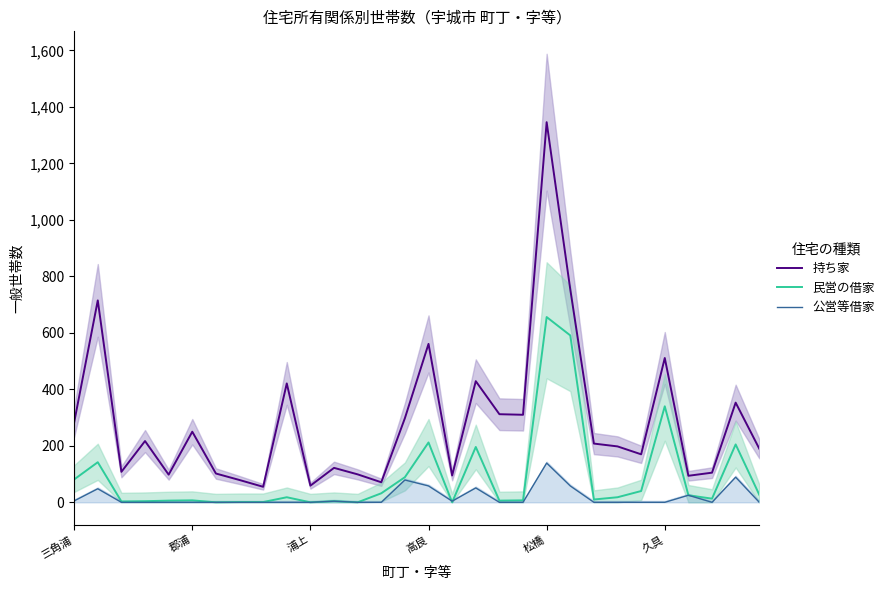

Reading left to right, list all the values displayed in this chart.

持ち家: 283	715	108	217	98	250	102	79	55	421	59	122	99	71	298	561	95	429	312	310	1346	754	208	198	170	511	94	105	353	190
民営の借家: 81	142	3	4	6	7	0	1	1	18	0	4	0	32	89	212	0	196	6	7	656	591	10	18	40	340	25	13	205	27
公営等借家: 5	48	0	0	0	0	0	0	0	0	0	4	0	0	79	58	4	51	0	0	139	58	0	0	0	0	25	0	89	0